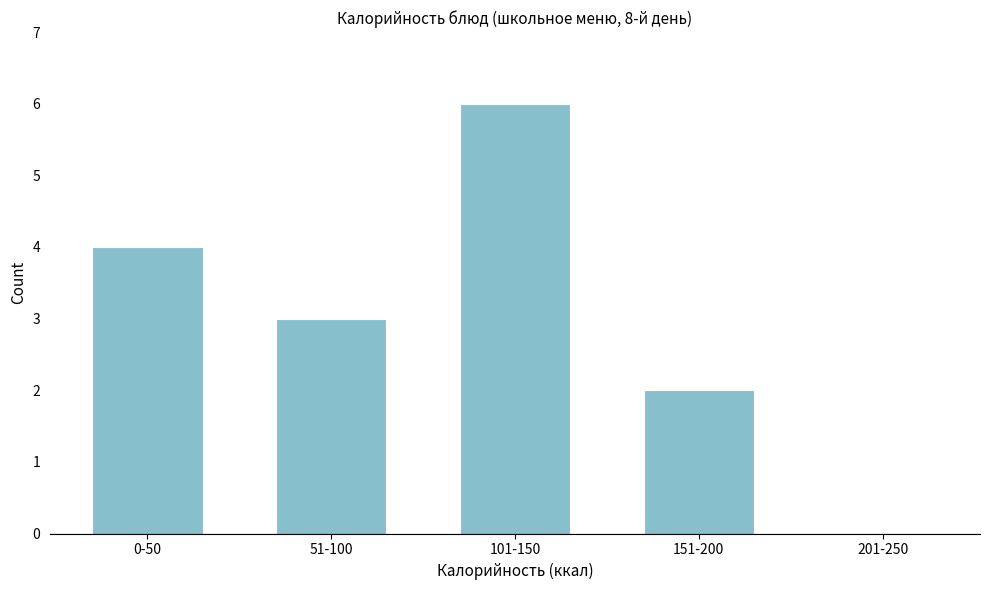

Reading left to right, what are all the values shown in this chart?

0-50=4	51-100=3	101-150=6	151-200=2	201-250=0